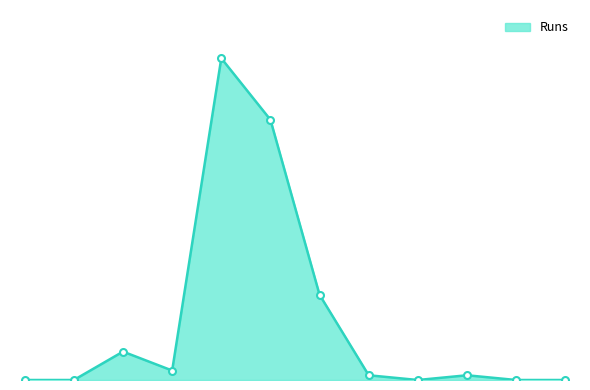

List the labels in order of value, smallest first.

Nizar Bdk, Iqbal Muttam, Khalandar Mirza, Abdul Shafeeque, Nassim Shajahan, Aboobaker Sidheeque, Rappi Ksd, Noushad Chevar, Haneefa Udma, Musthafa N, Mohammed Hafeez, Jalal Kothachira